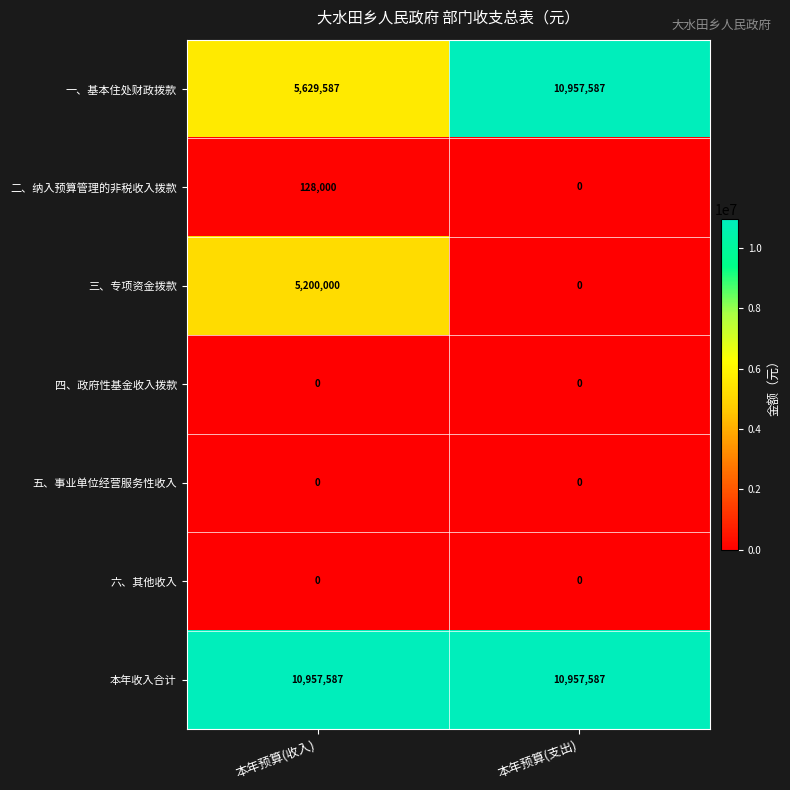

Reading left to right, extract all data points from this chart.

一、基本住处财政拨款: 本年预算(收入)=5629587	本年预算(支出)=10957587
二、纳入预算管理的非税收入拨款: 本年预算(收入)=128000	本年预算(支出)=0
三、专项资金拨款: 本年预算(收入)=5200000	本年预算(支出)=0
四、政府性基金收入拨款: 本年预算(收入)=0	本年预算(支出)=0
五、事业单位经营服务性收入: 本年预算(收入)=0	本年预算(支出)=0
六、其他收入: 本年预算(收入)=0	本年预算(支出)=0
本年收入合计: 本年预算(收入)=10957587	本年预算(支出)=10957587